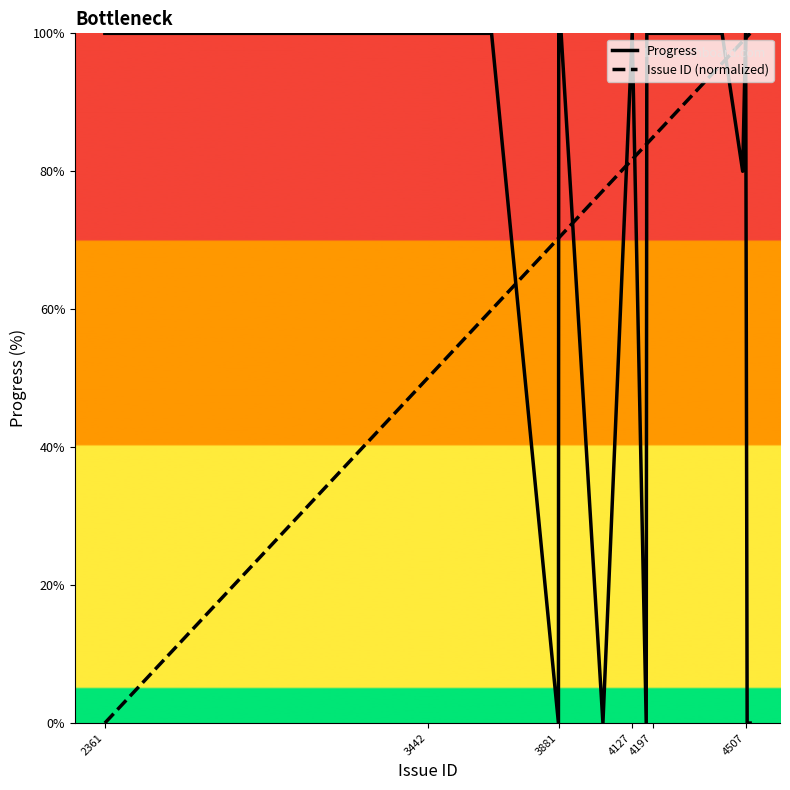

What is the maximum value shown in the chart?

100.0